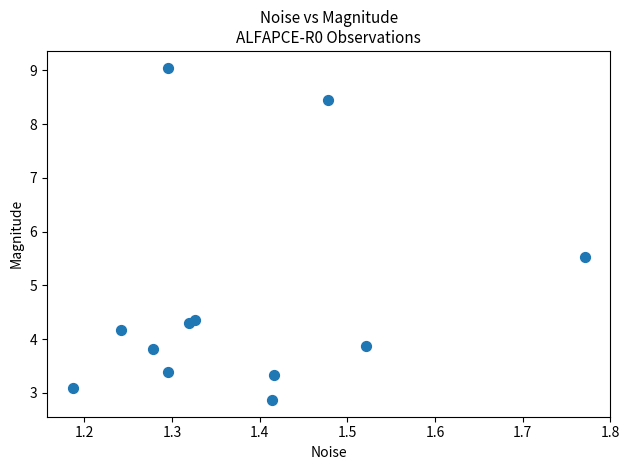

What is the range of Y values (max minus min)?

6.2